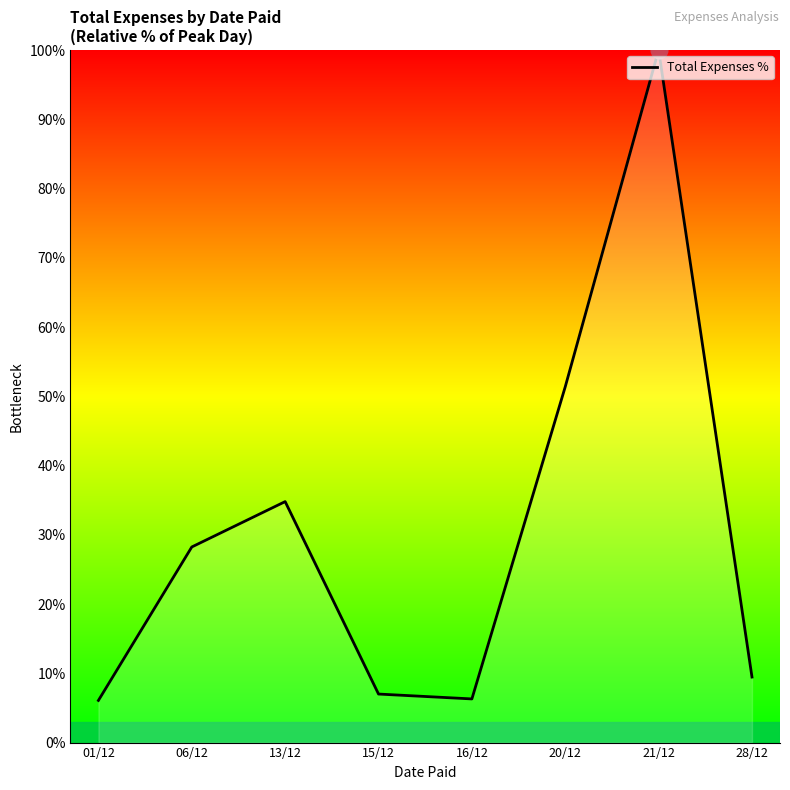

What value does the data have at 13/12?

34.8